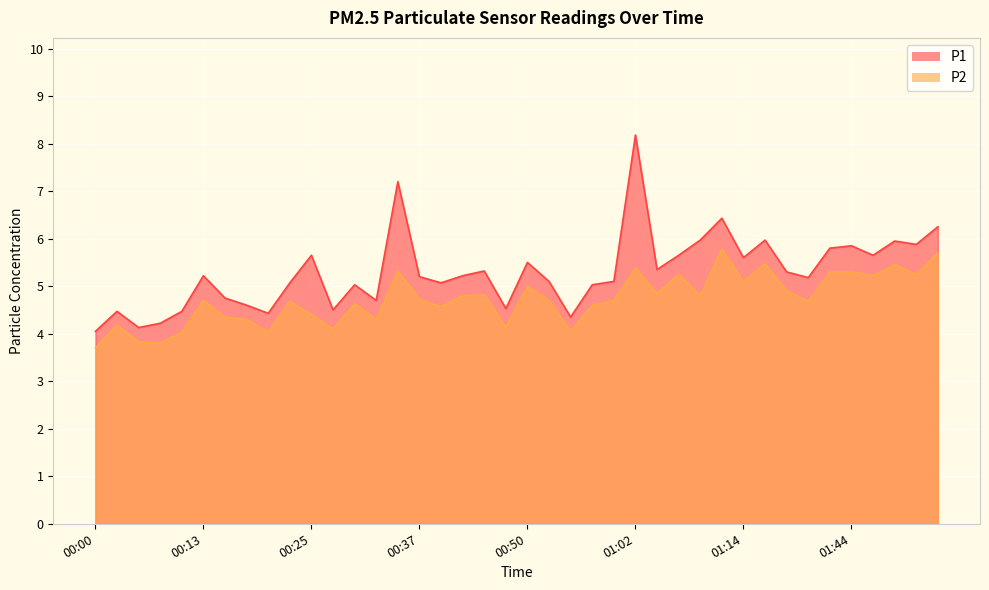

How many lines are shown in the chart?

2